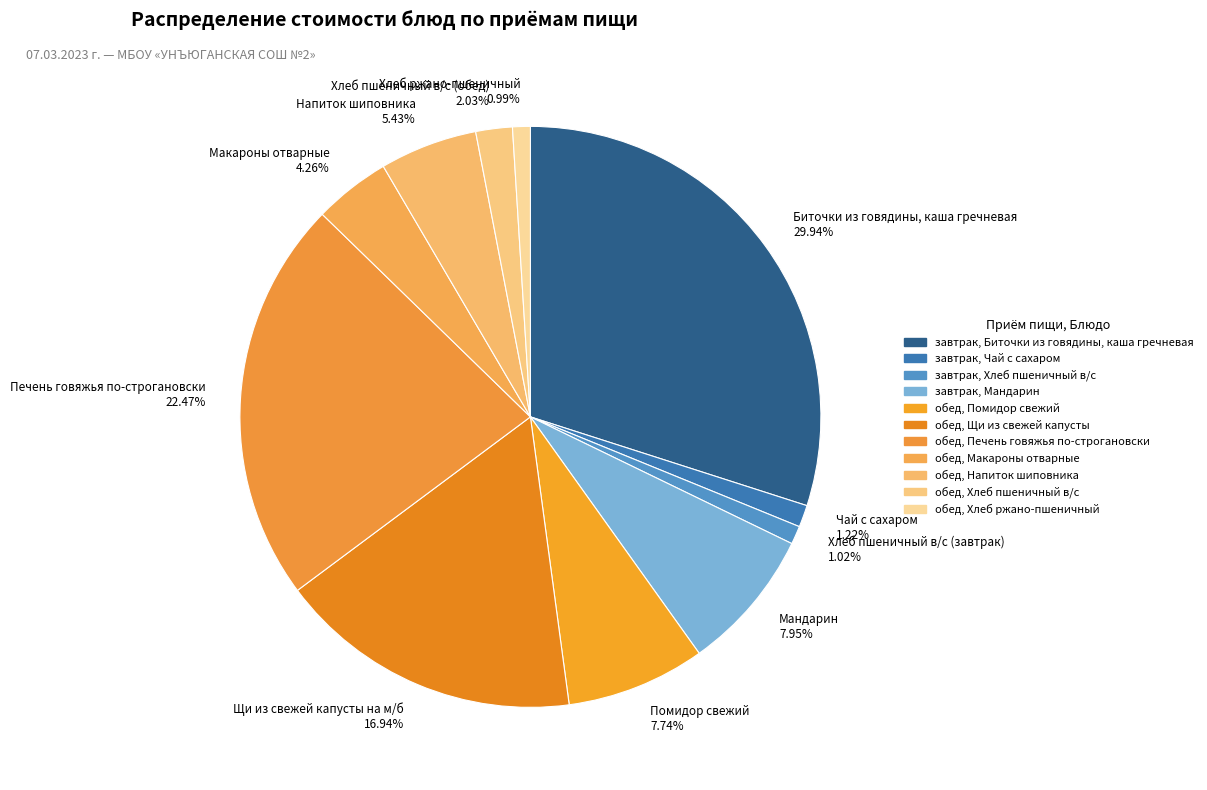

To the nearest percent, what is the difference between the largest and smallest slice percentages?

29%